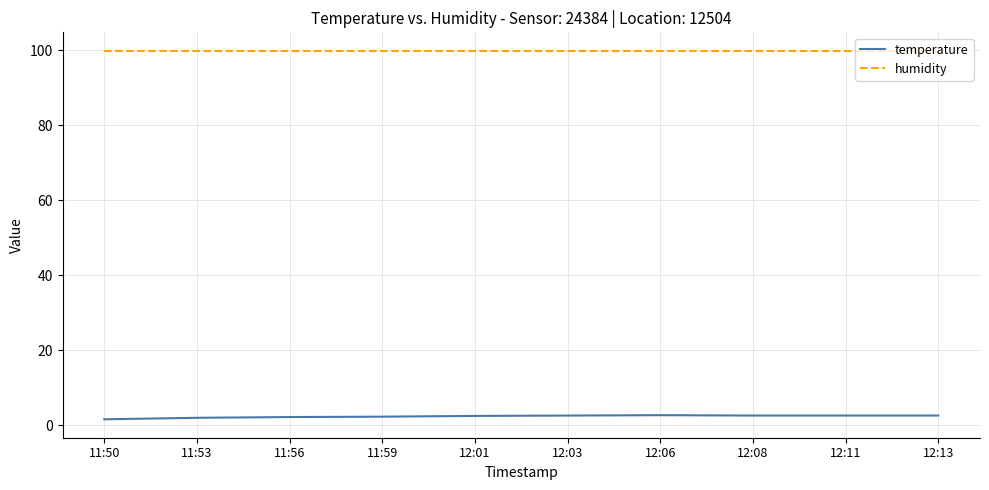

True or false: temperature and humidity intersect in this chart.

False